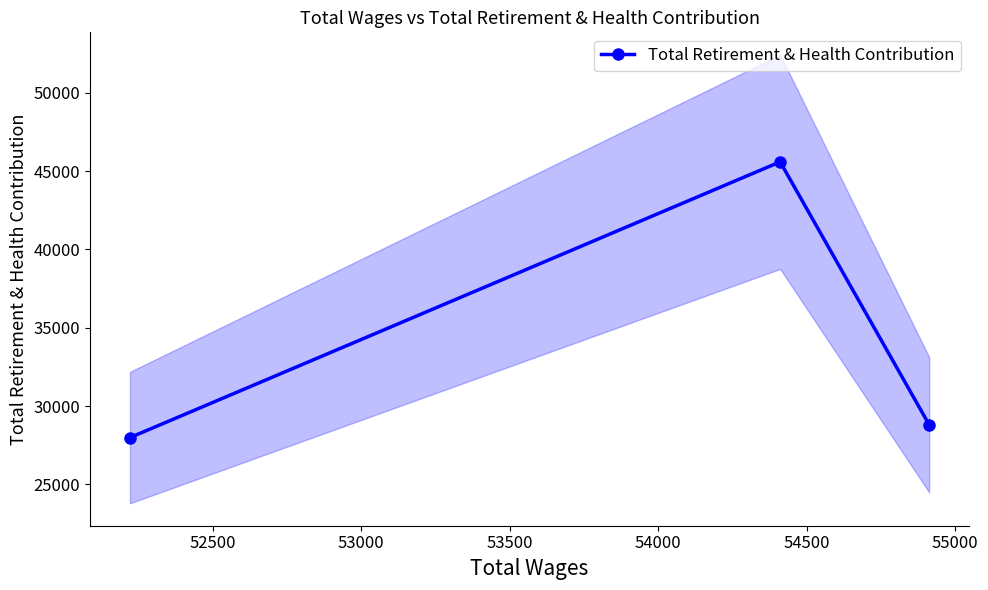

What is the maximum value for Total Retirement & Health Contribution?

45599